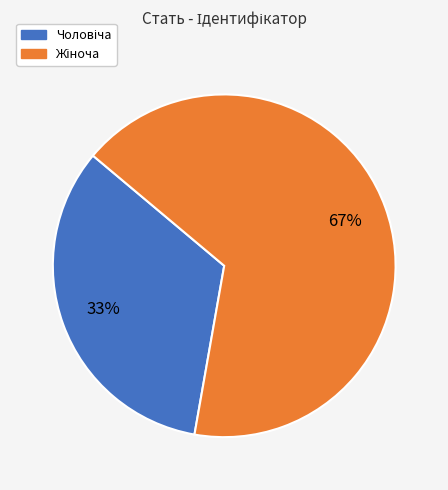

To the nearest percent, what is the average slice percentage?

50%